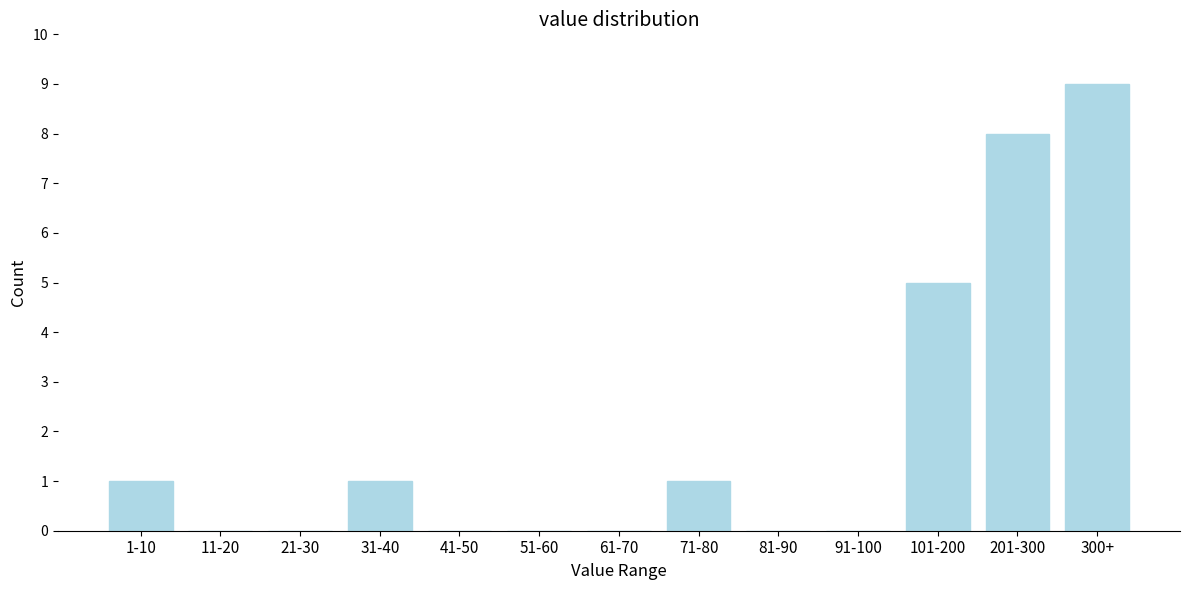

Reading right to left, extract all data points from this chart.

300+=9	201-300=8	101-200=5	91-100=0	81-90=0	71-80=1	61-70=0	51-60=0	41-50=0	31-40=1	21-30=0	11-20=0	1-10=1